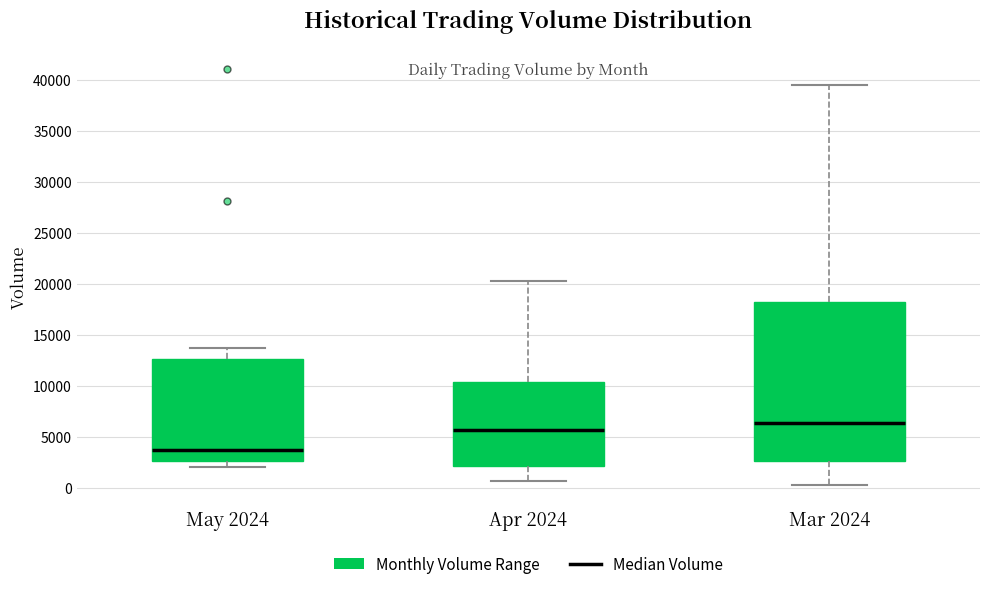

Which box has the highest median line?

Mar 2024